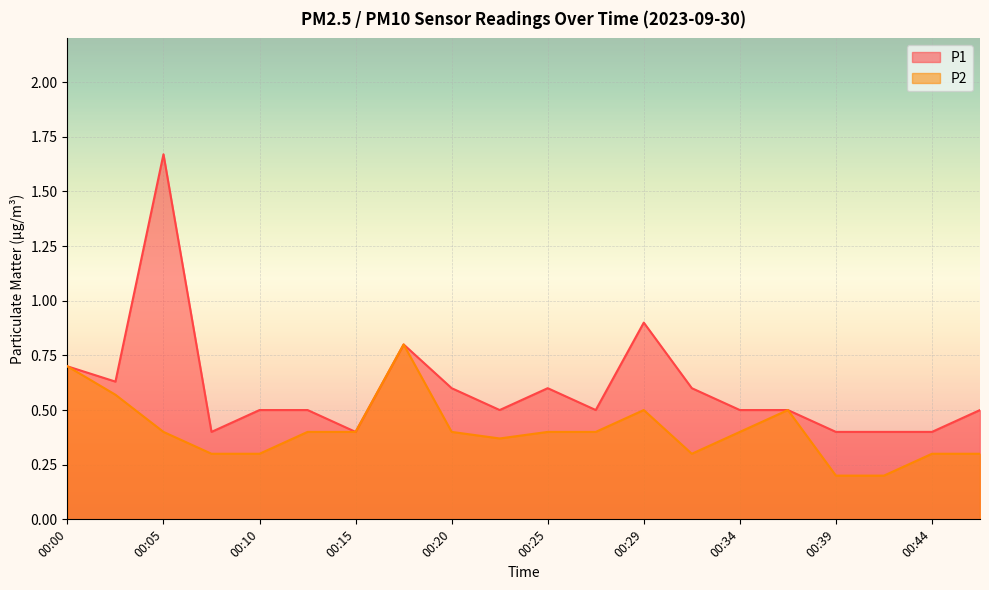

What is the difference between the maximum and minimum values in the P1 series?

1.3